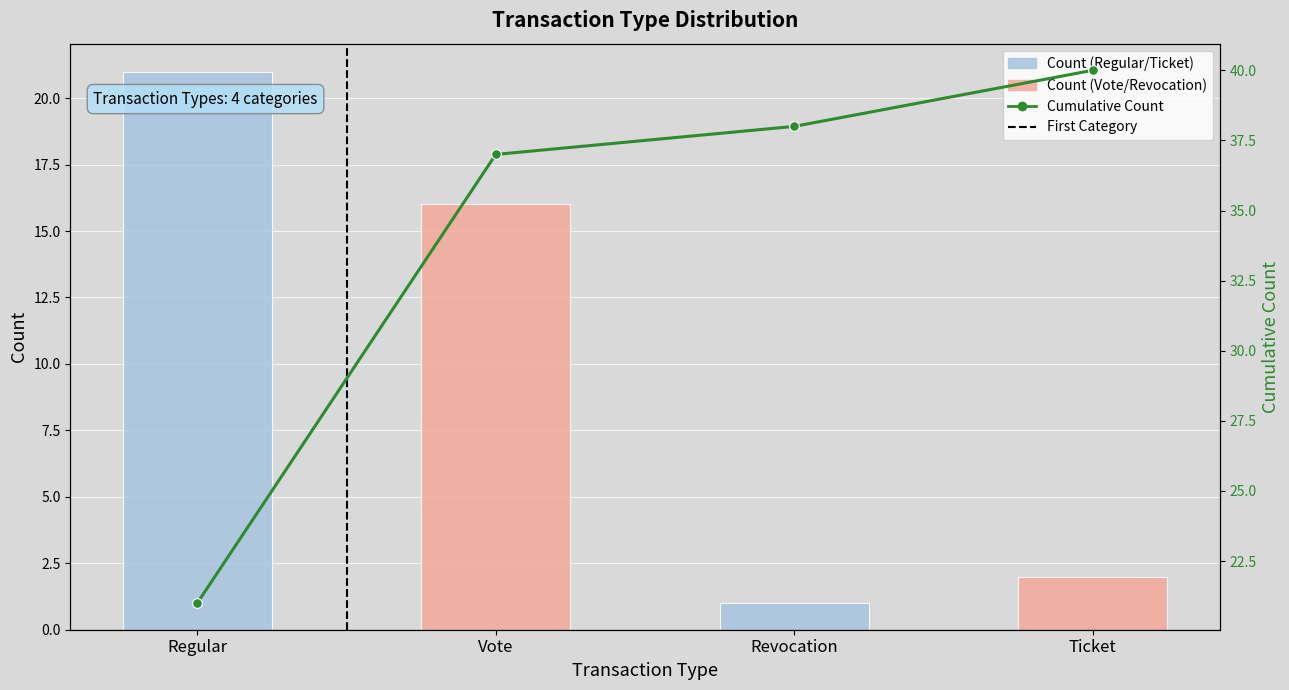

The Cumulative Count series shows 61 at Vote. True or false?

False